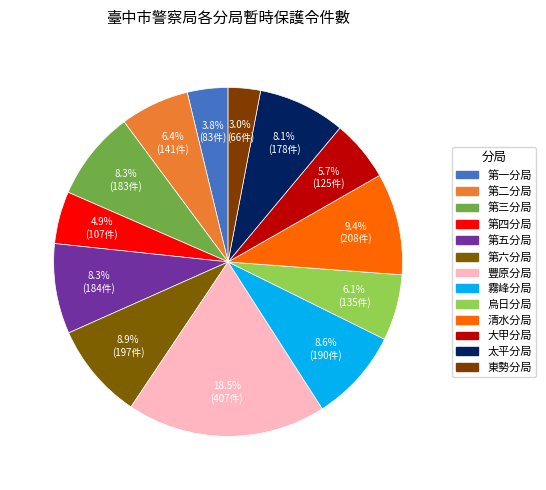

Count the number of slices in the pie.

13